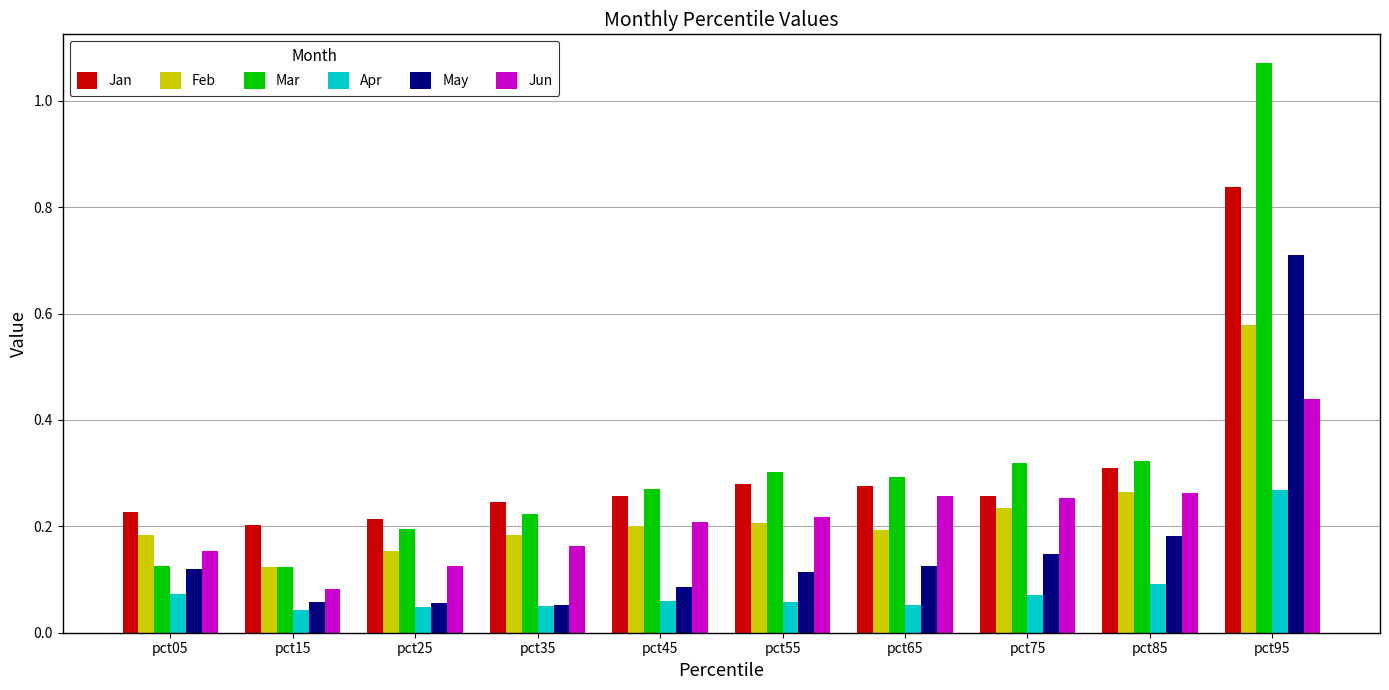

How many bars are there in total?

60